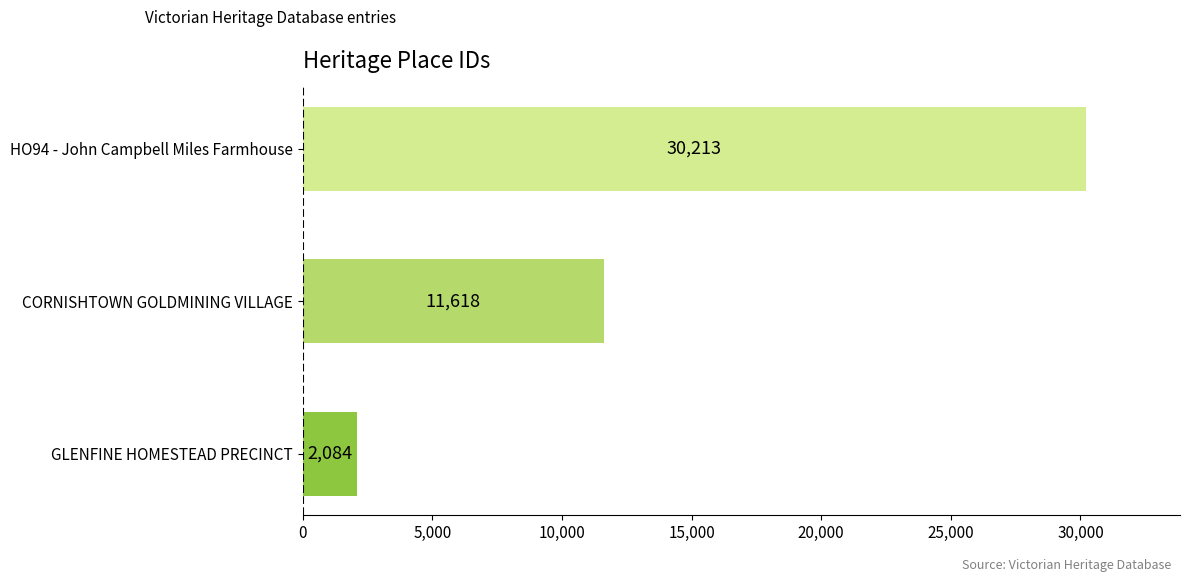

How many bars are there in total?

3